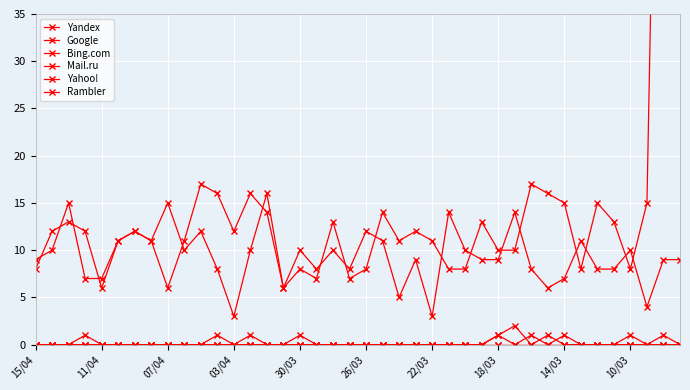

The Google series shows 8 at 10/03. True or false?

True